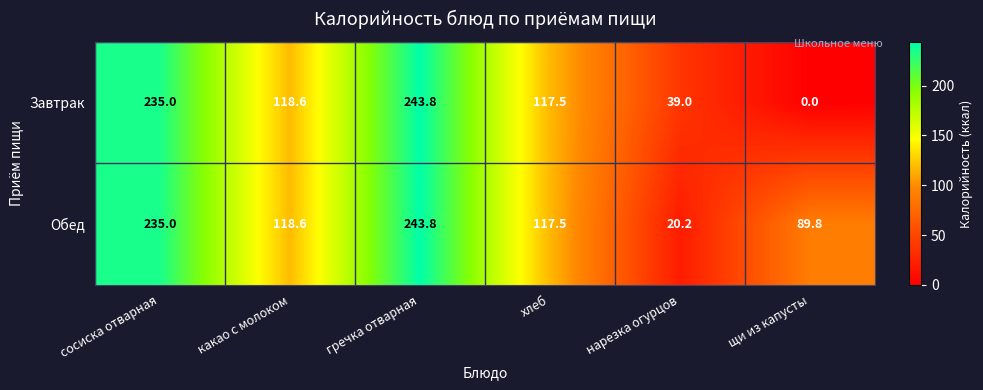

Which series has the widest spread of values?

Завтрак